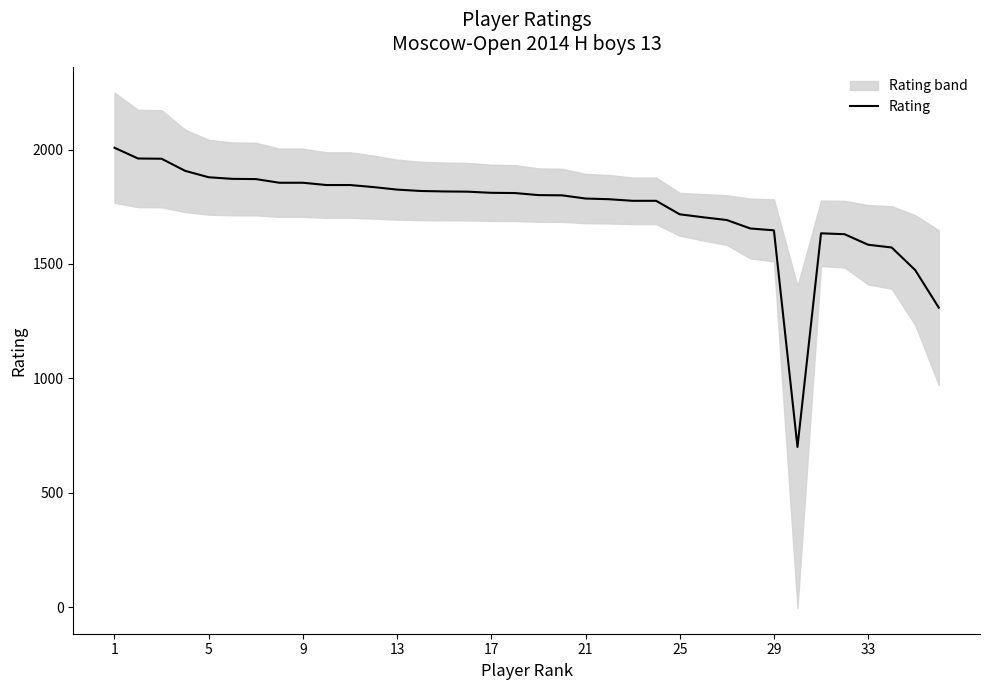

What is the minimum value for Rating?

700